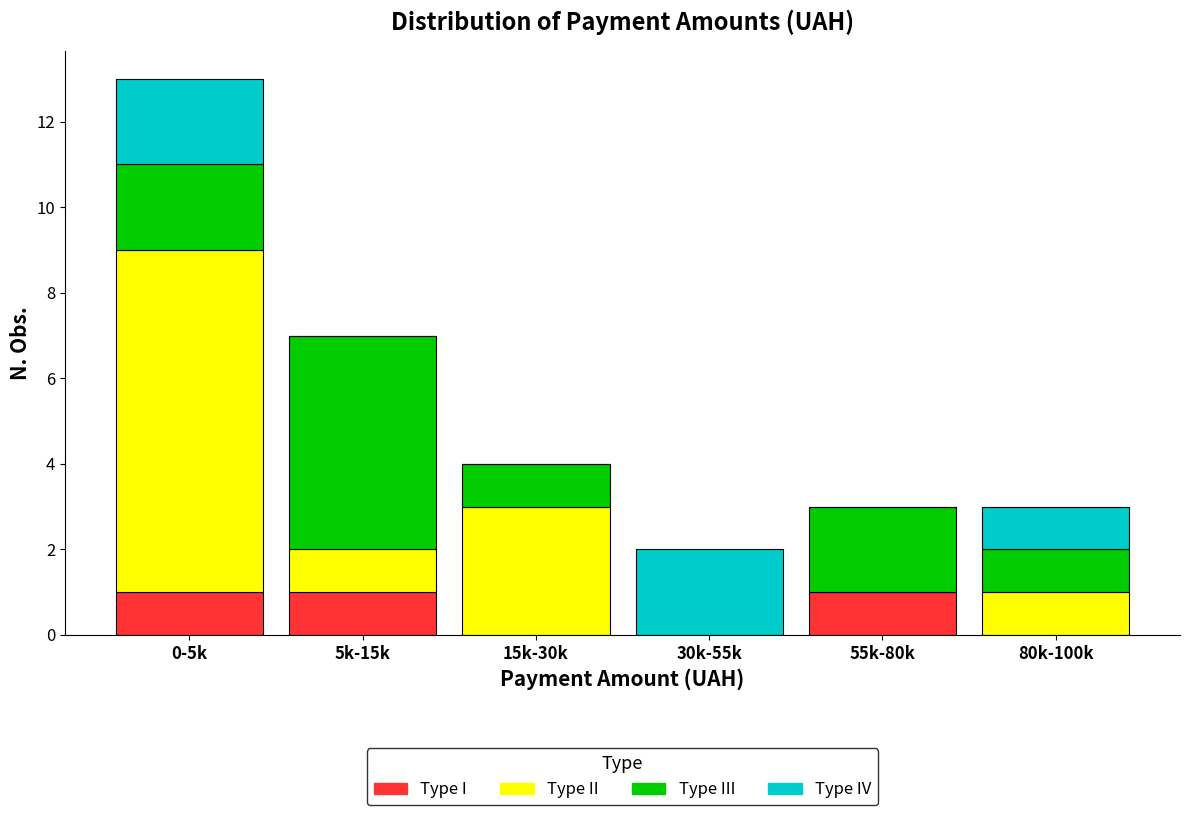

Reading right to left, list the values for the Type I series.

80k-100k=0	55k-80k=1	30k-55k=0	15k-30k=0	5k-15k=1	0-5k=1